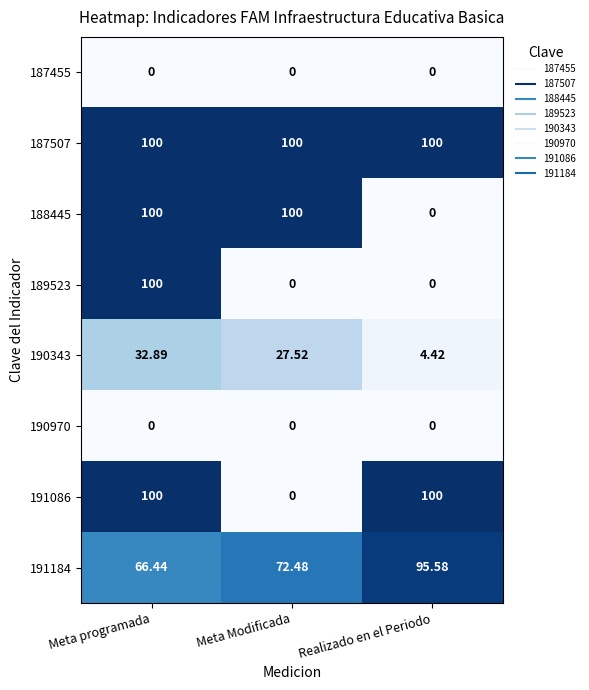

At which category is the sum across all series the highest?

Meta programada